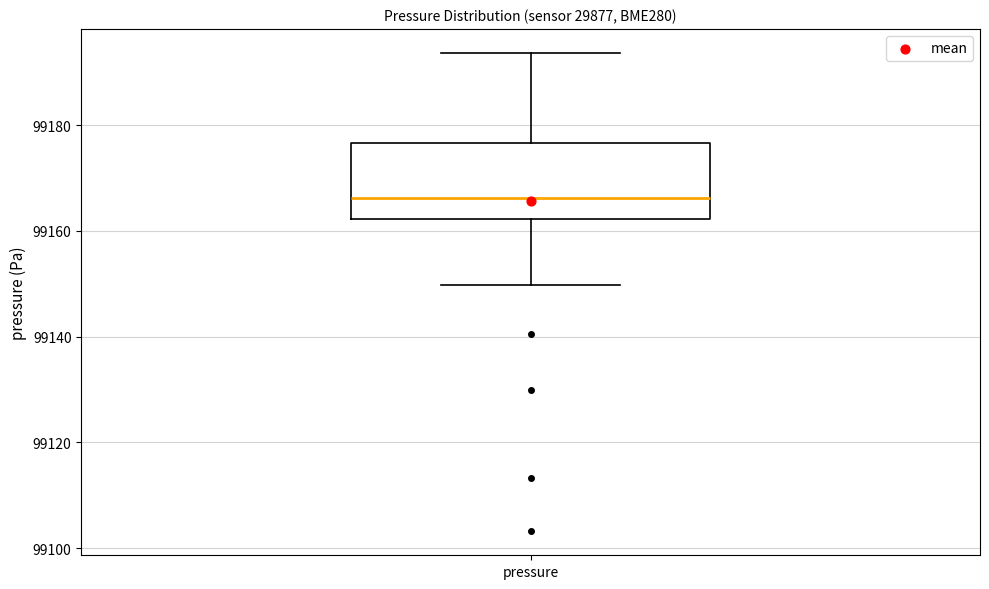

Read this box plot against the y-axis: the position of the median line, the range covered by the box, and the ends of both whiskers. The values are not printed on the chart, so give them approximately, as read against the axis.

median 99166, box 99162 to 99176, whiskers 99150 to 99194